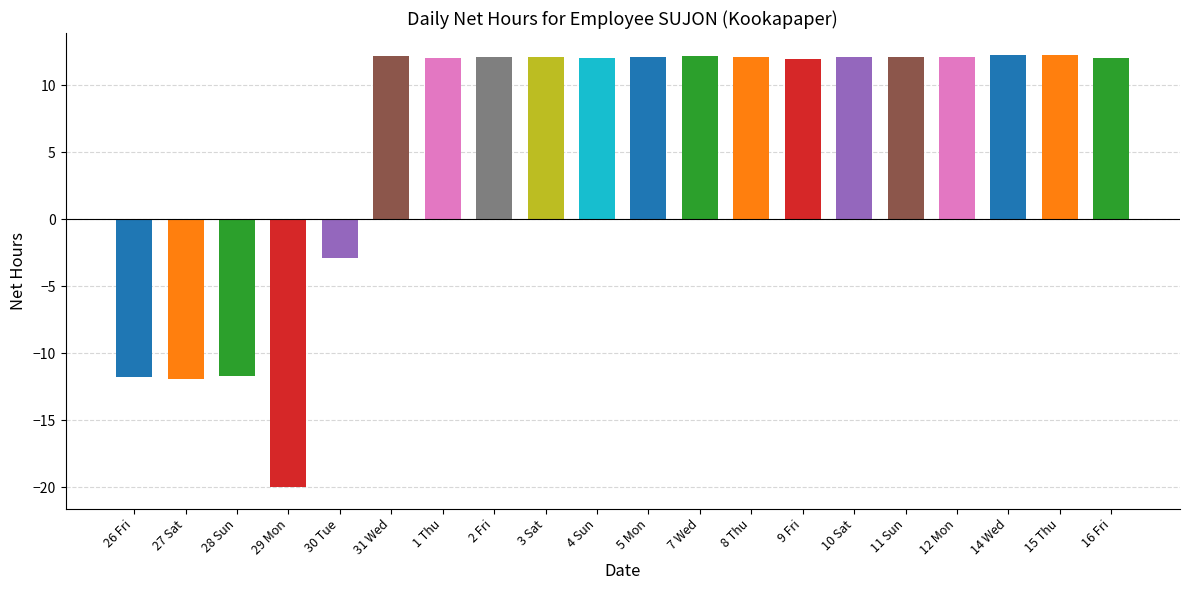

Where is the data nearest to the value -3?

30 Tue